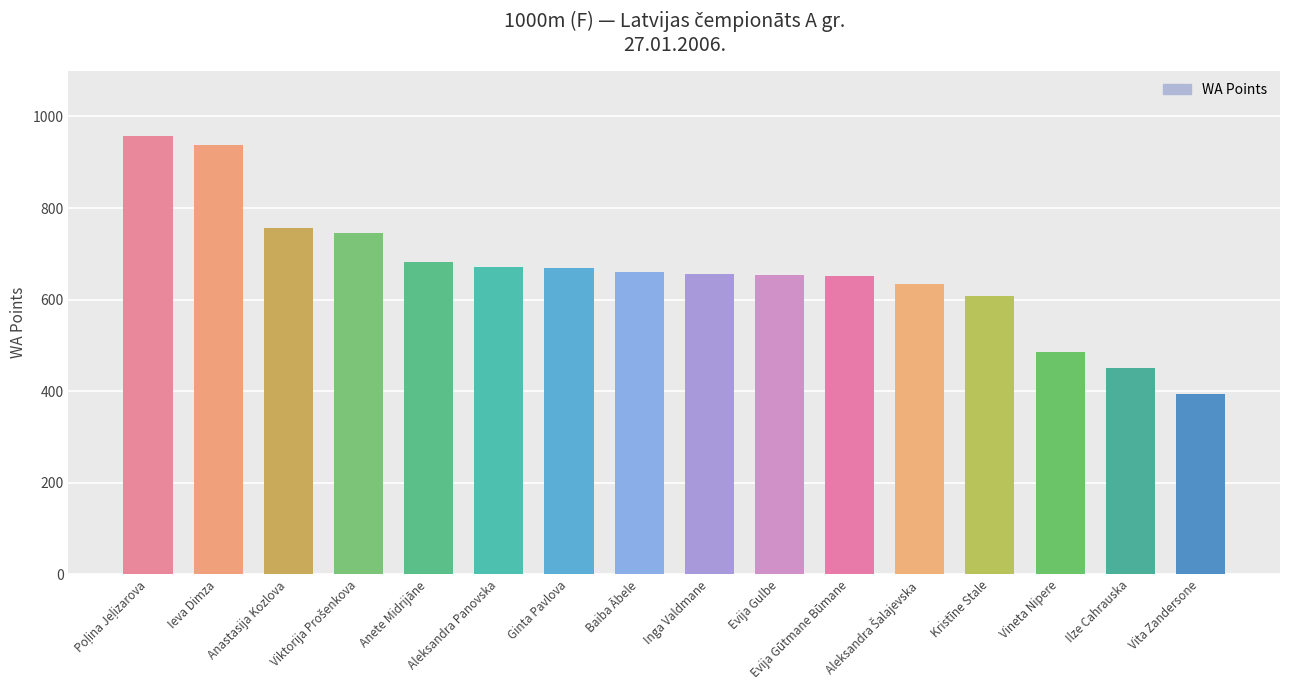

What is the value of the 8th bar from the left?

660